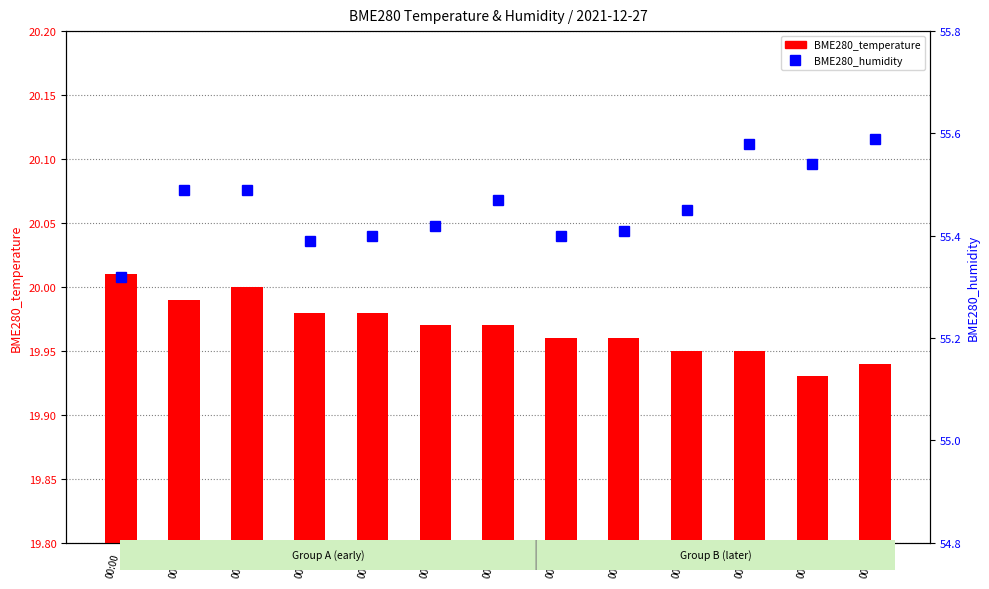

How many data points does each series have?

13